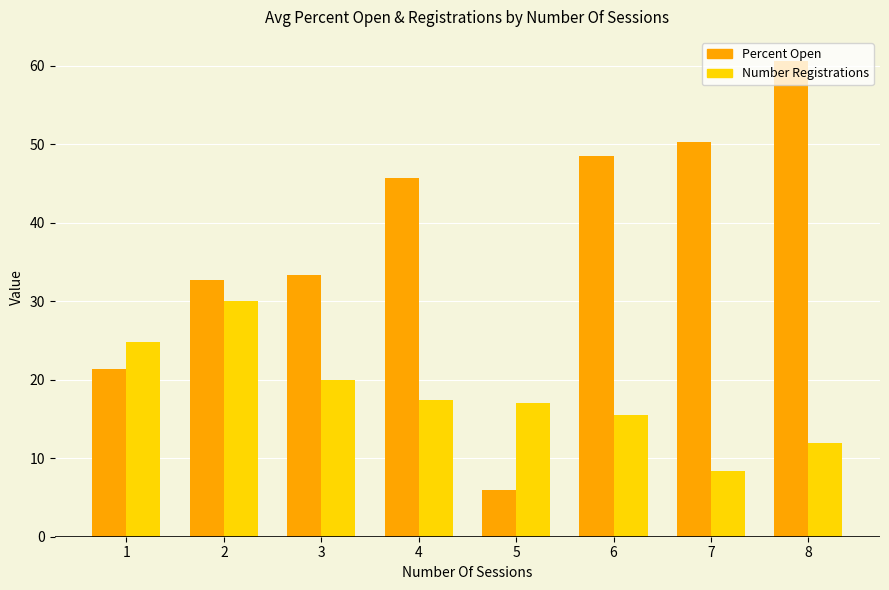

What are all the series names shown in the legend?

Percent Open, Number Registrations